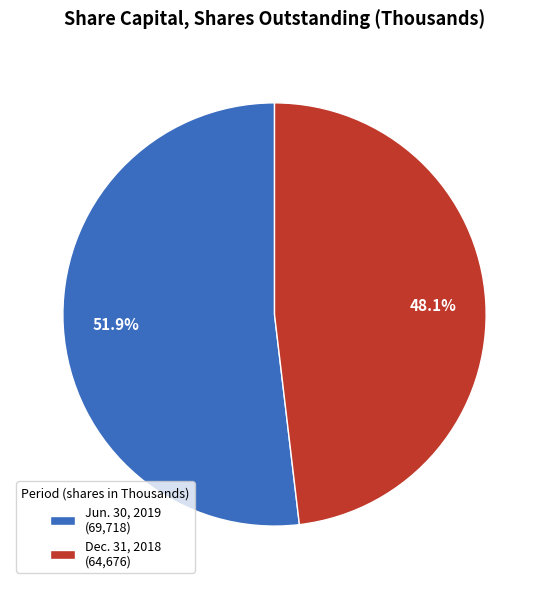

Approximately how many times larger is the value at Dec. 31, 2018 compared to Jun. 30, 2019?

0.9